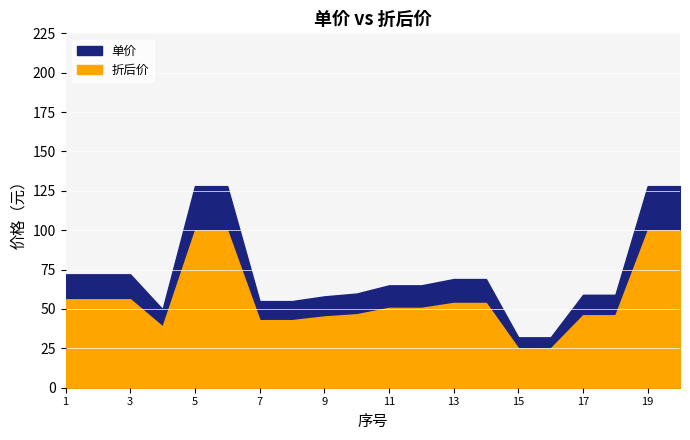

List the labels in order of 单价 value, smallest first.

15, 16, 4, 7, 8, 9, 17, 18, 10, 11, 12, 13, 14, 1, 2, 3, 5, 6, 19, 20